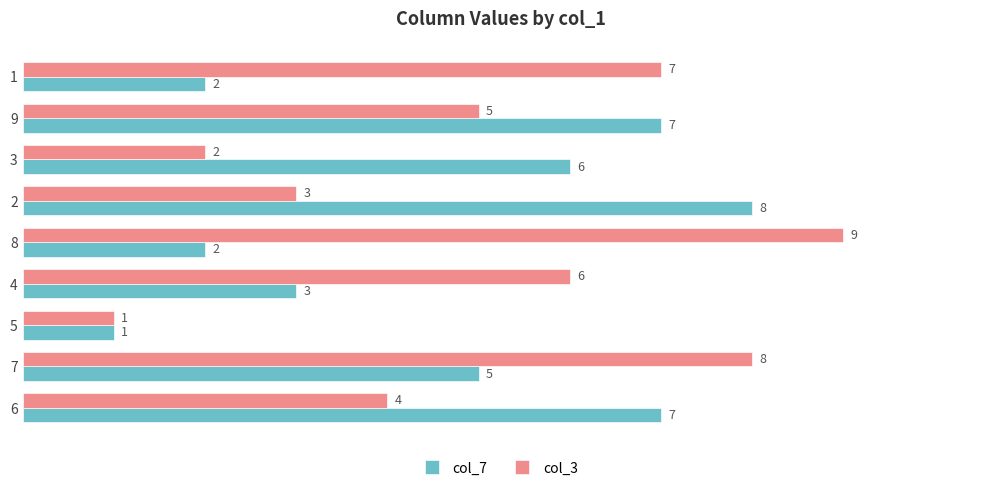

List the series in order of their peak value, lowest first.

col_7, col_3